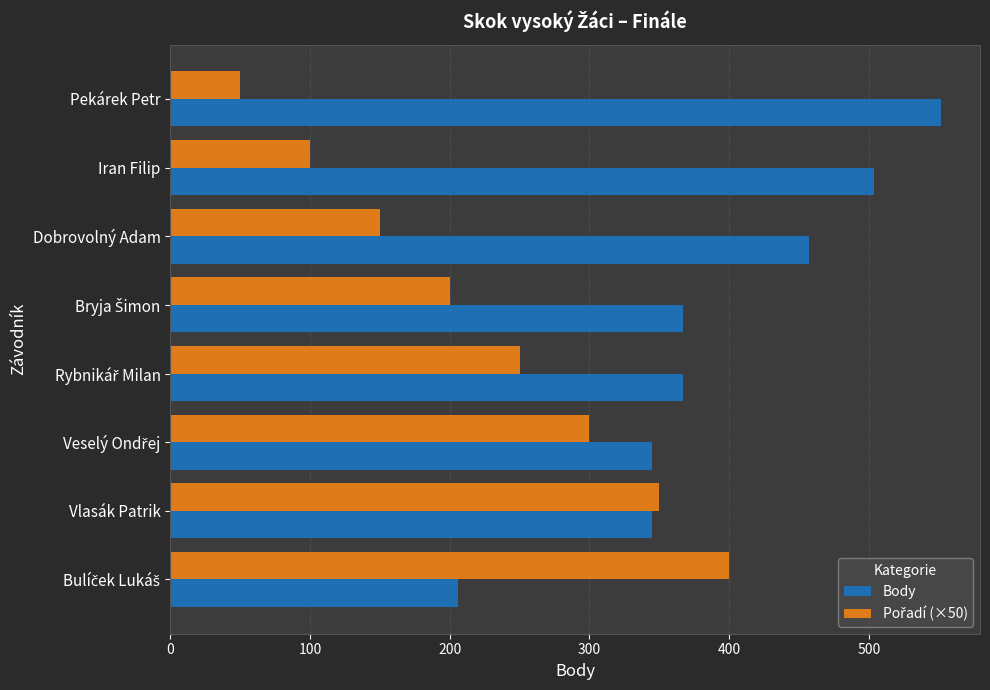

How many distinct data groups are displayed?

2